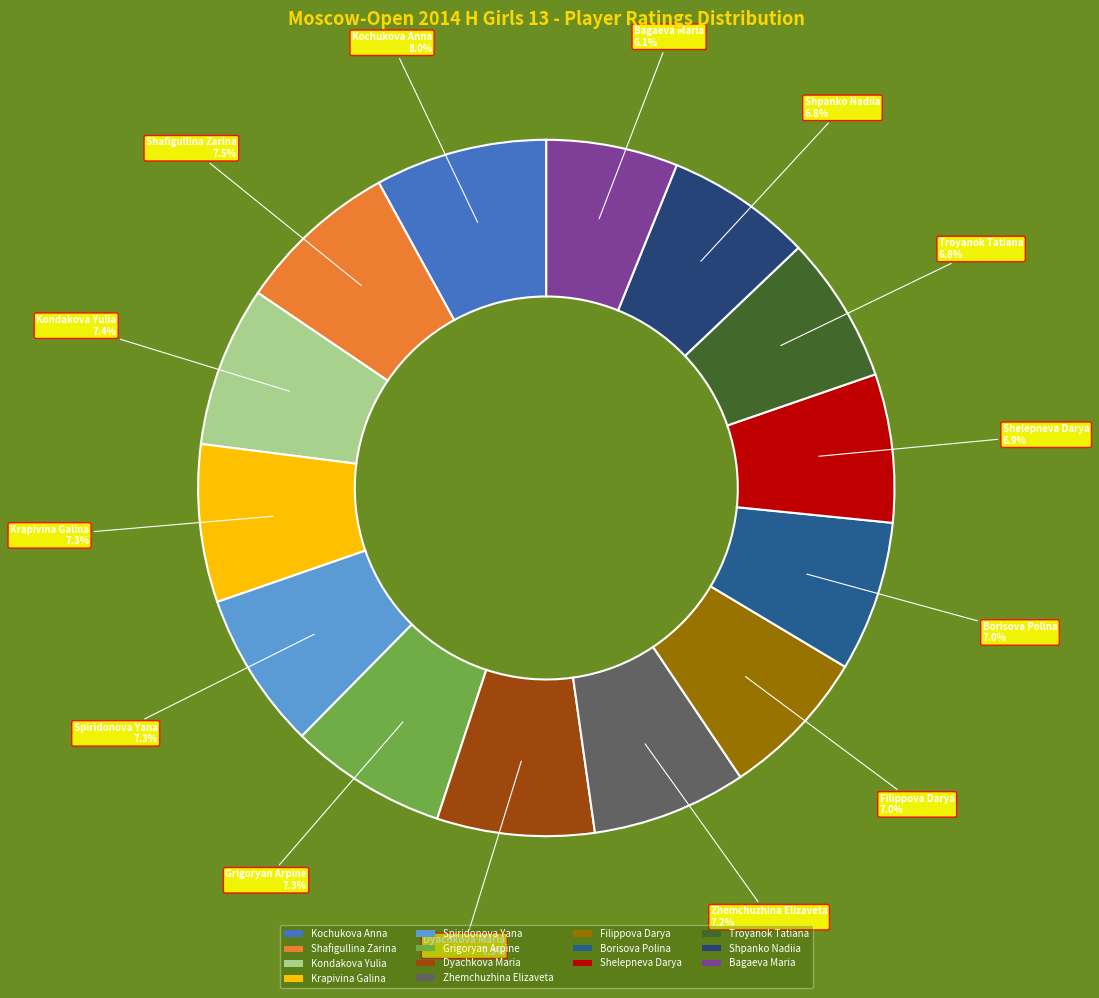

To the nearest percent, what is the combined percentage of Borisova Polina and Filippova Darya?

14%